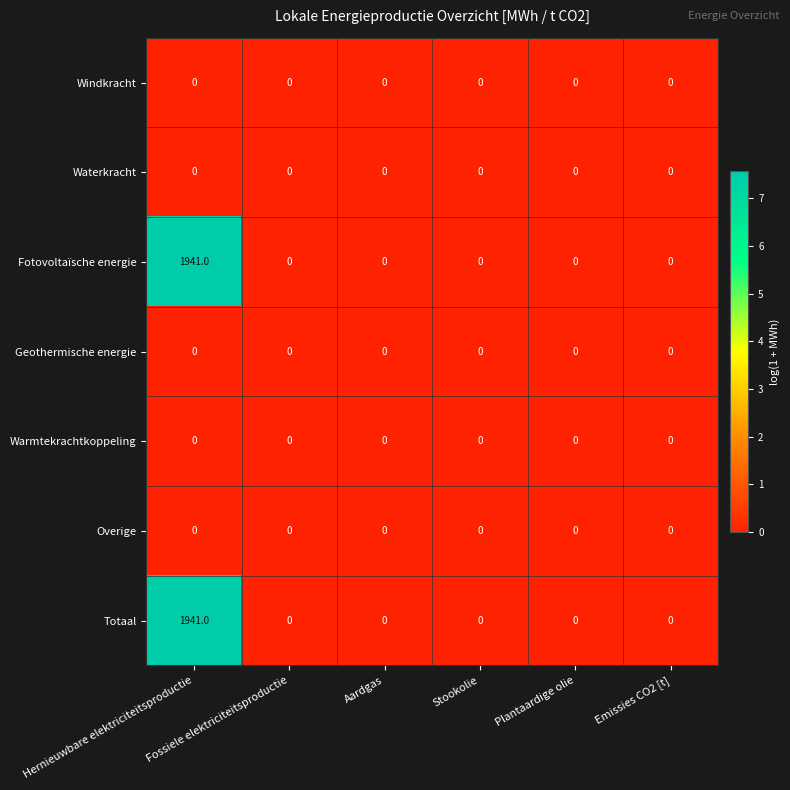

What is the greatest value displayed?

1941